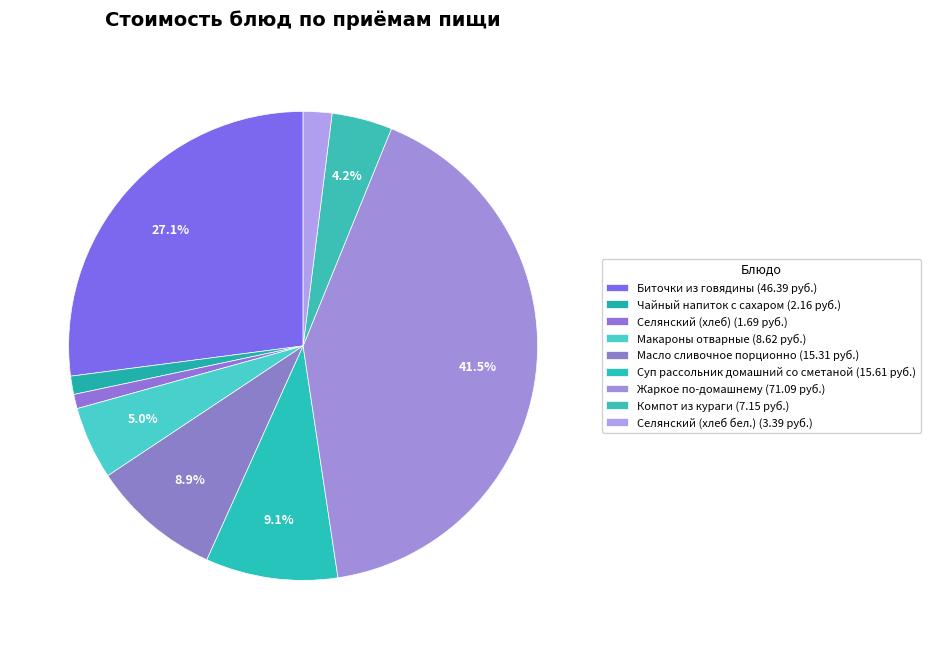

Is the sum of Масло сливочное порционно and Селянский (хлеб) greater than half?

No